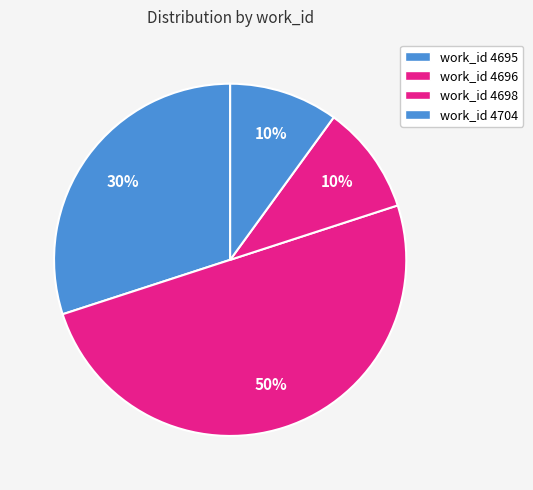

Does any single category account for the majority?

No